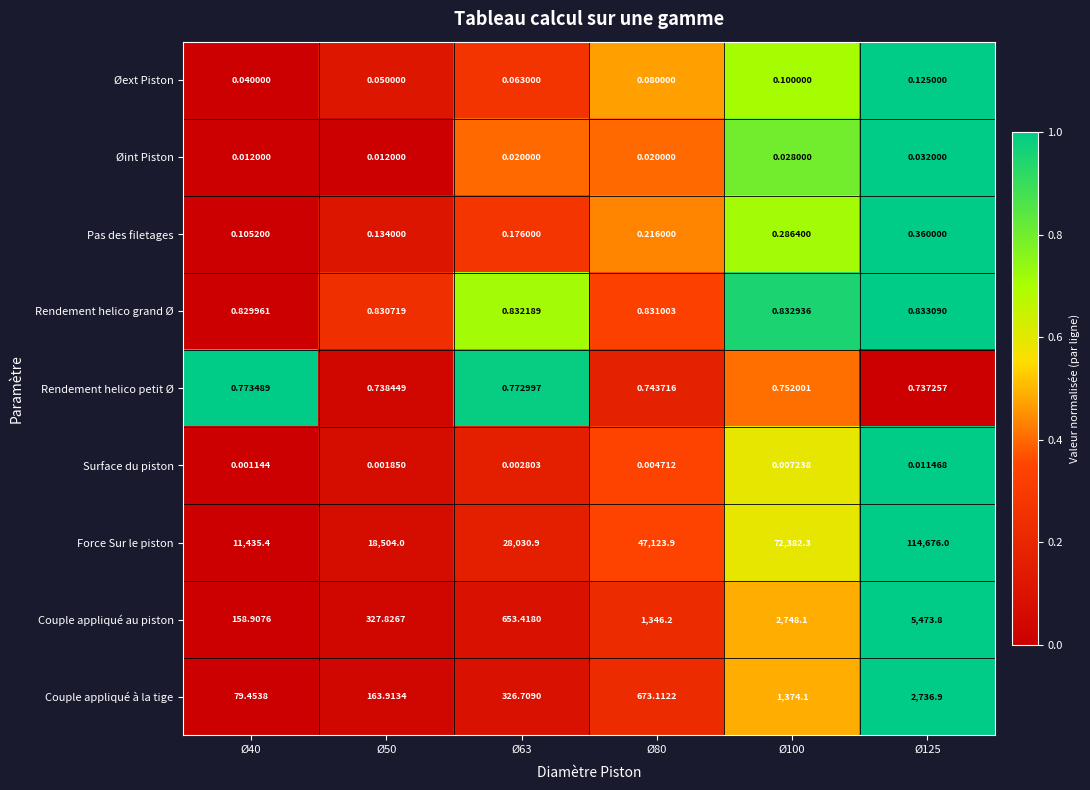

At which category is the sum across all series the highest?

Ø125